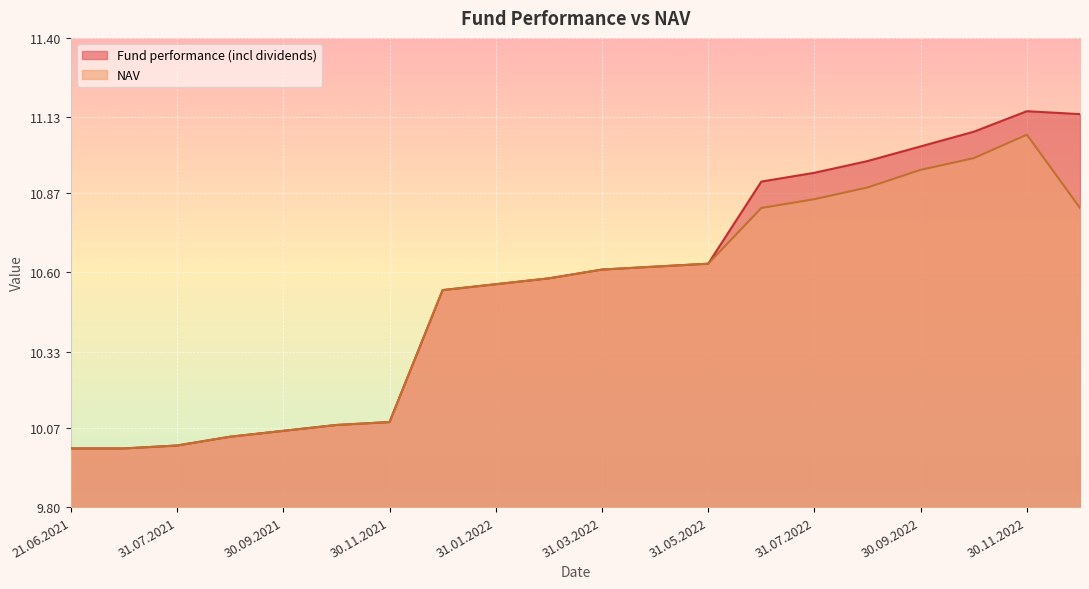

What is the label of the 6th point from the right?

31.07.2022